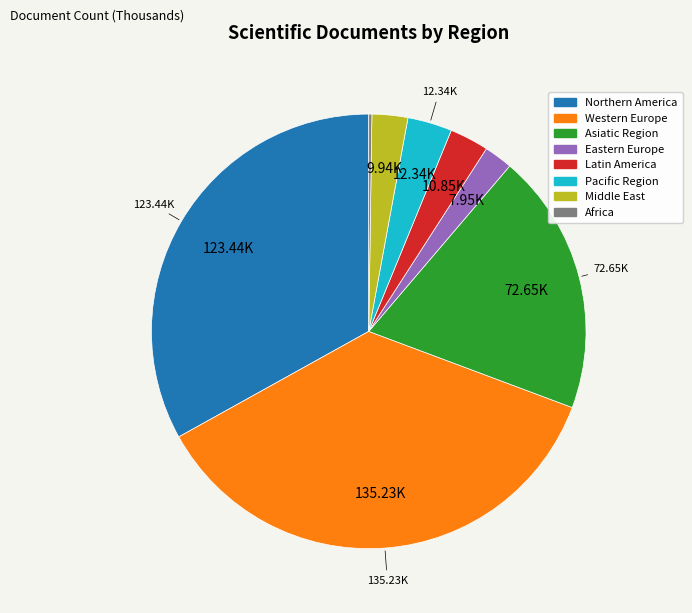

Combined, do Pacific Region and Latin America account for over 50%?

No